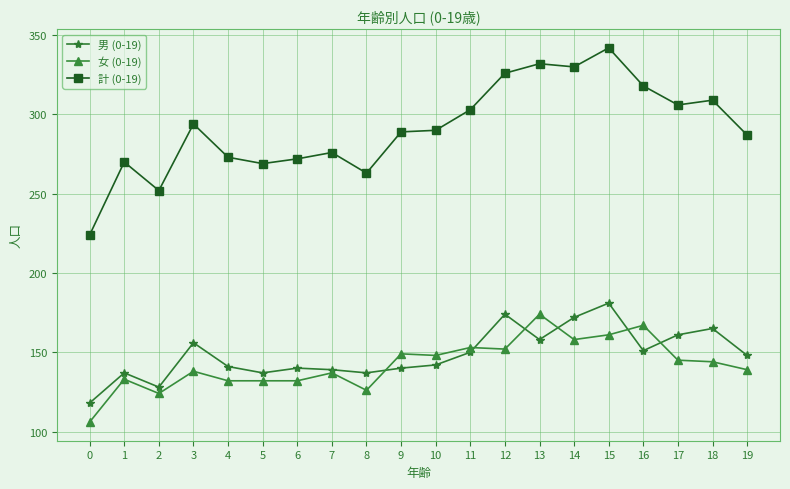

Is the value of 計 (0-19) at 1 greater than the value of 女 (0-19) at 16?

Yes